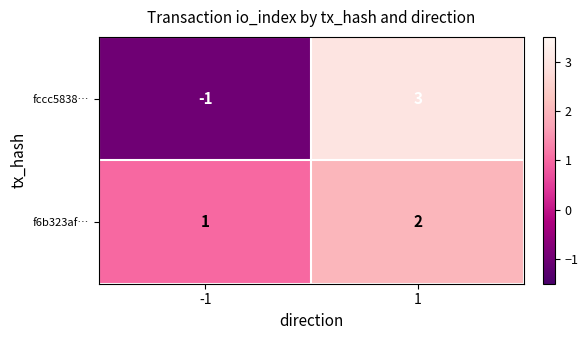

Which series has the largest range (max minus min)?

fccc5838…